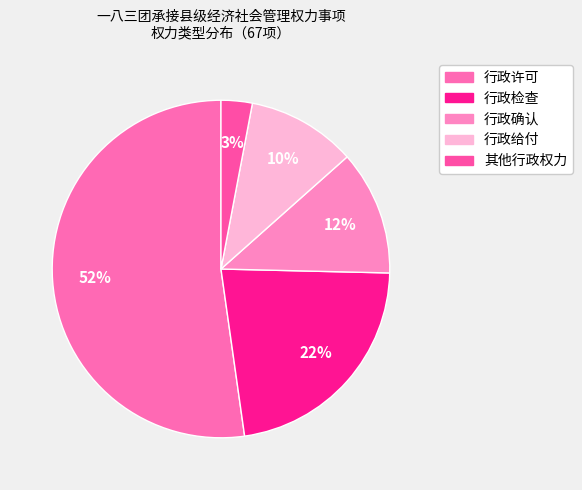

Count the number of slices in the pie.

5